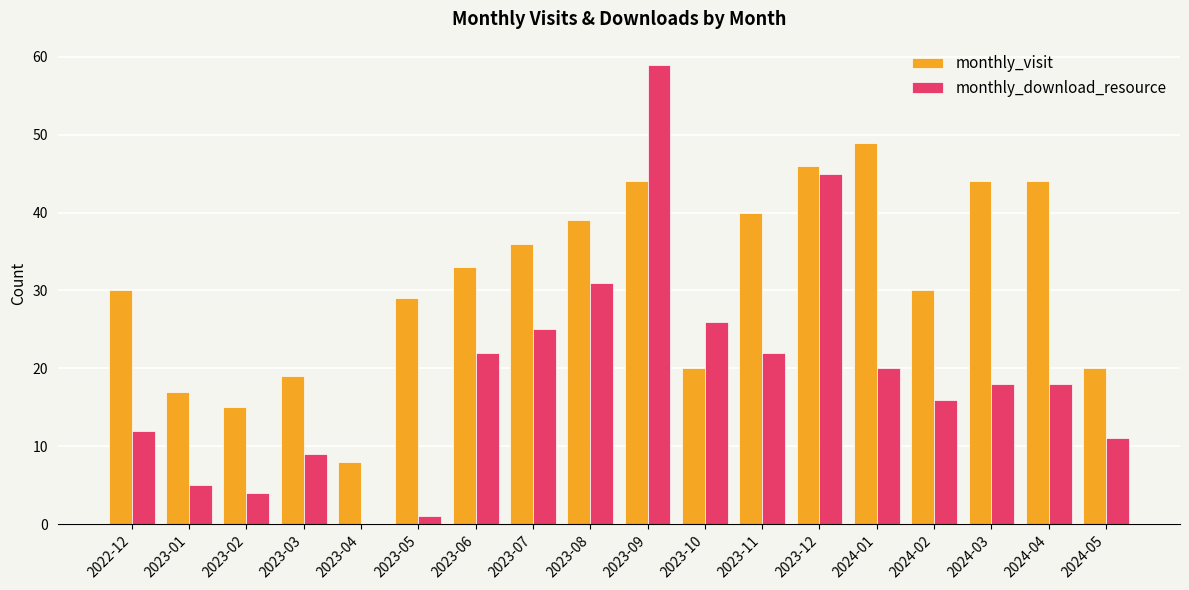

What is the maximum value shown in the chart?

59